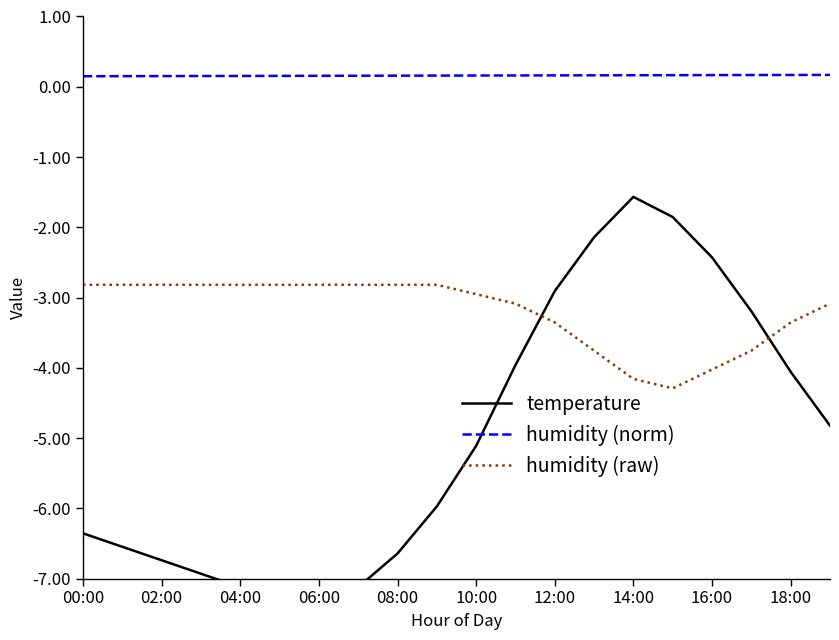

True or false: humidity (norm) and humidity (raw) intersect in this chart.

False